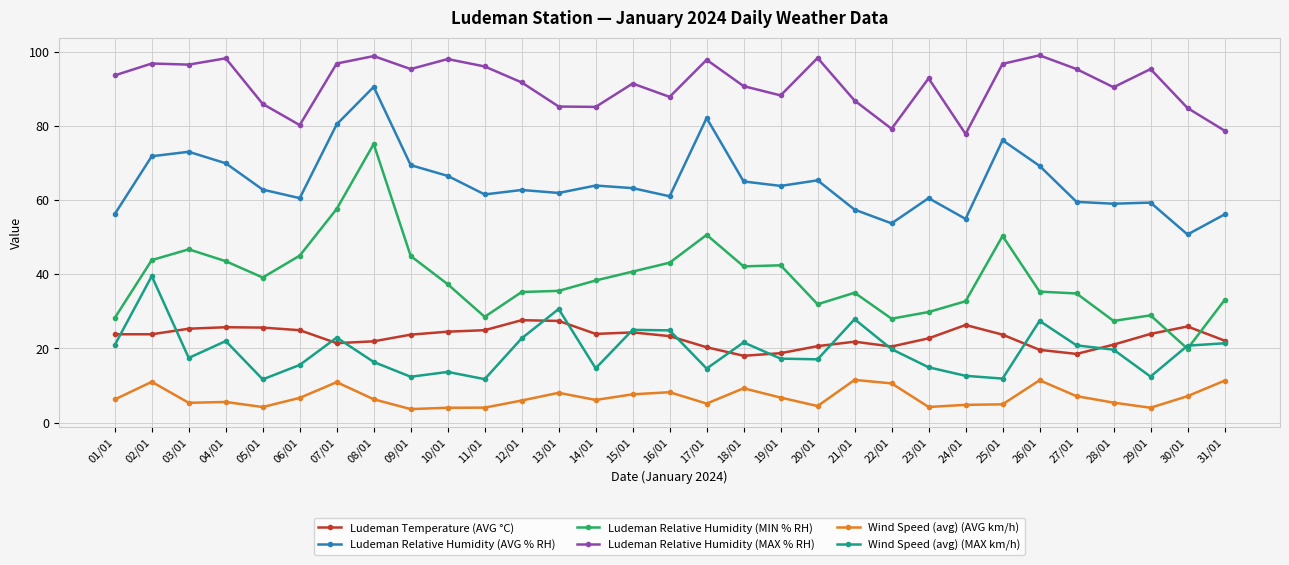

What is the maximum value for Ludeman Relative Humidity (MIN % RH)?

75.1